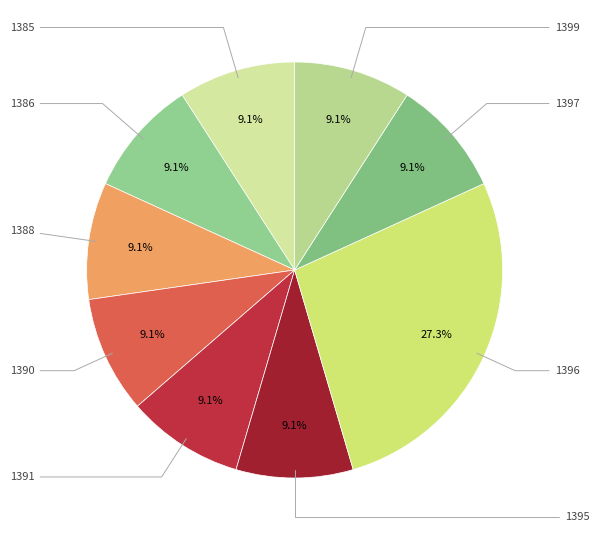

Count the number of slices in the pie.

9